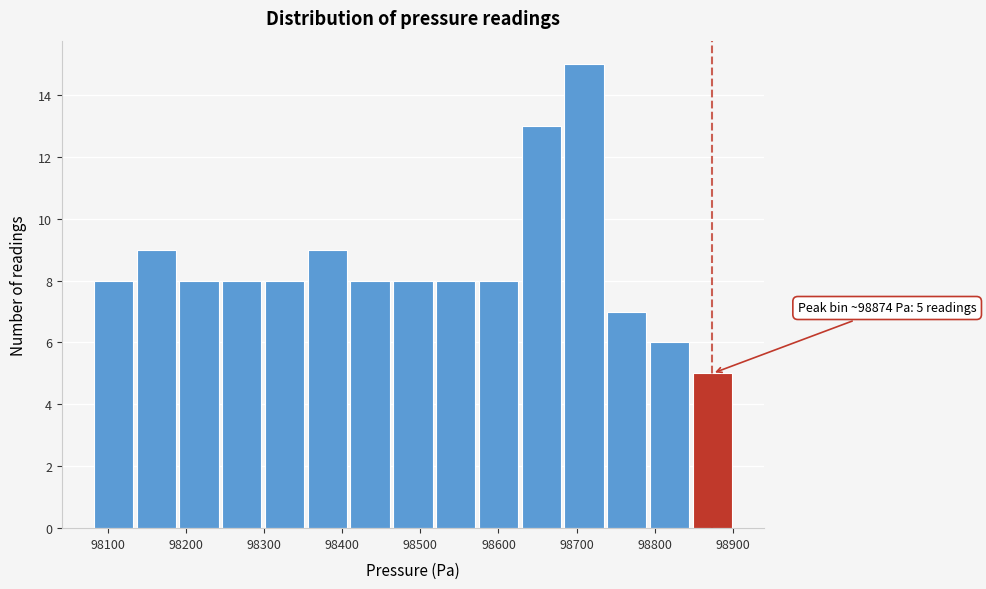

Which range on the x-axis has the tallest bar?

98680 to 98740